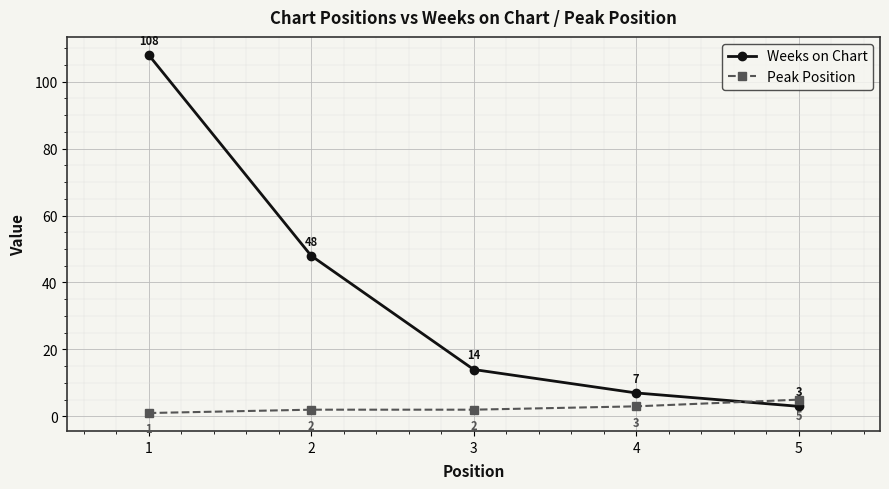

Which series has the widest spread of values?

Weeks on Chart